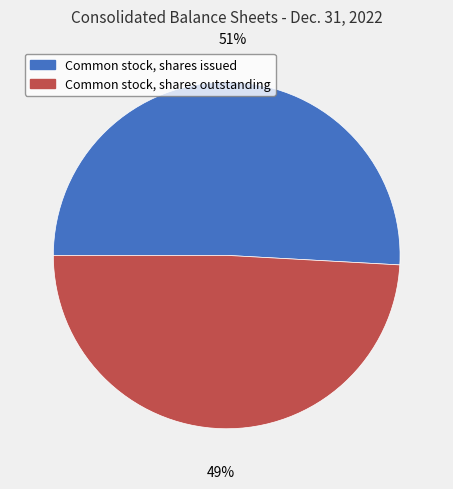

How many slices are in this pie chart?

2